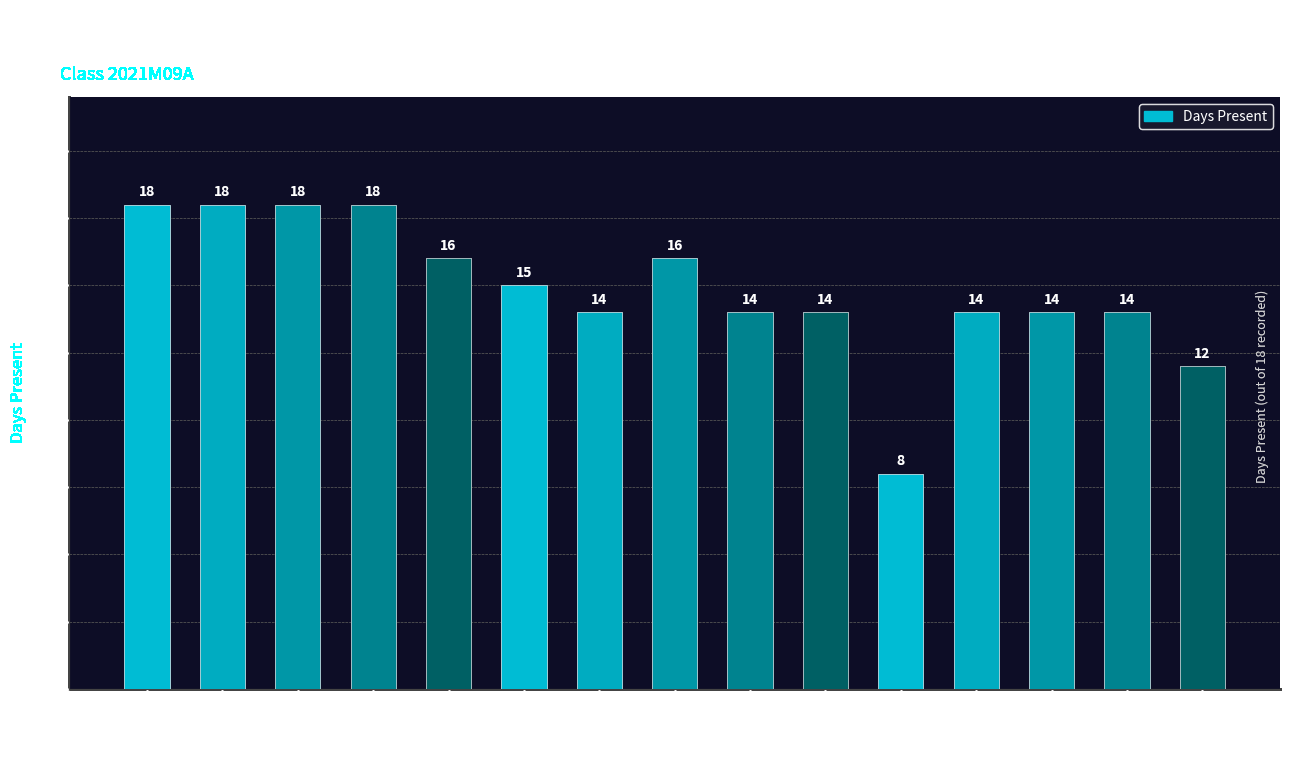

What is the approximate value at Gargi Ambadkar?

16